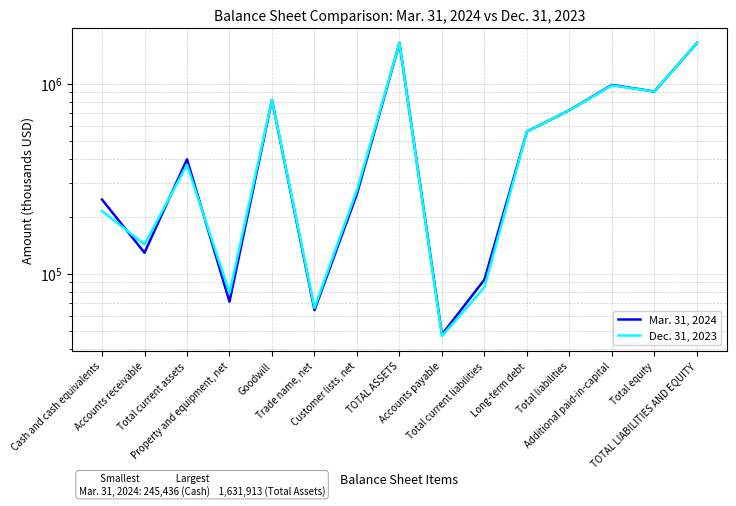

List the series in order of their overall mean, highest first.

Mar. 31, 2024, Dec. 31, 2023